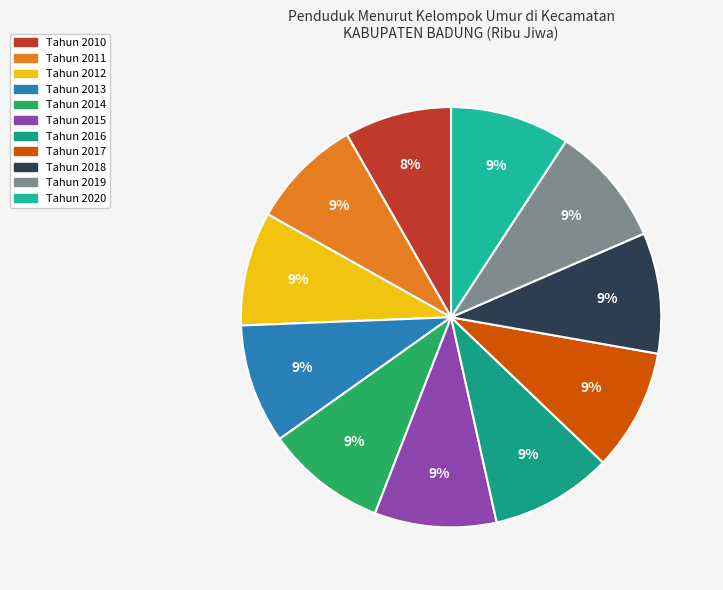

Is it true that Tahun 2016 is 21% of the pie?

False